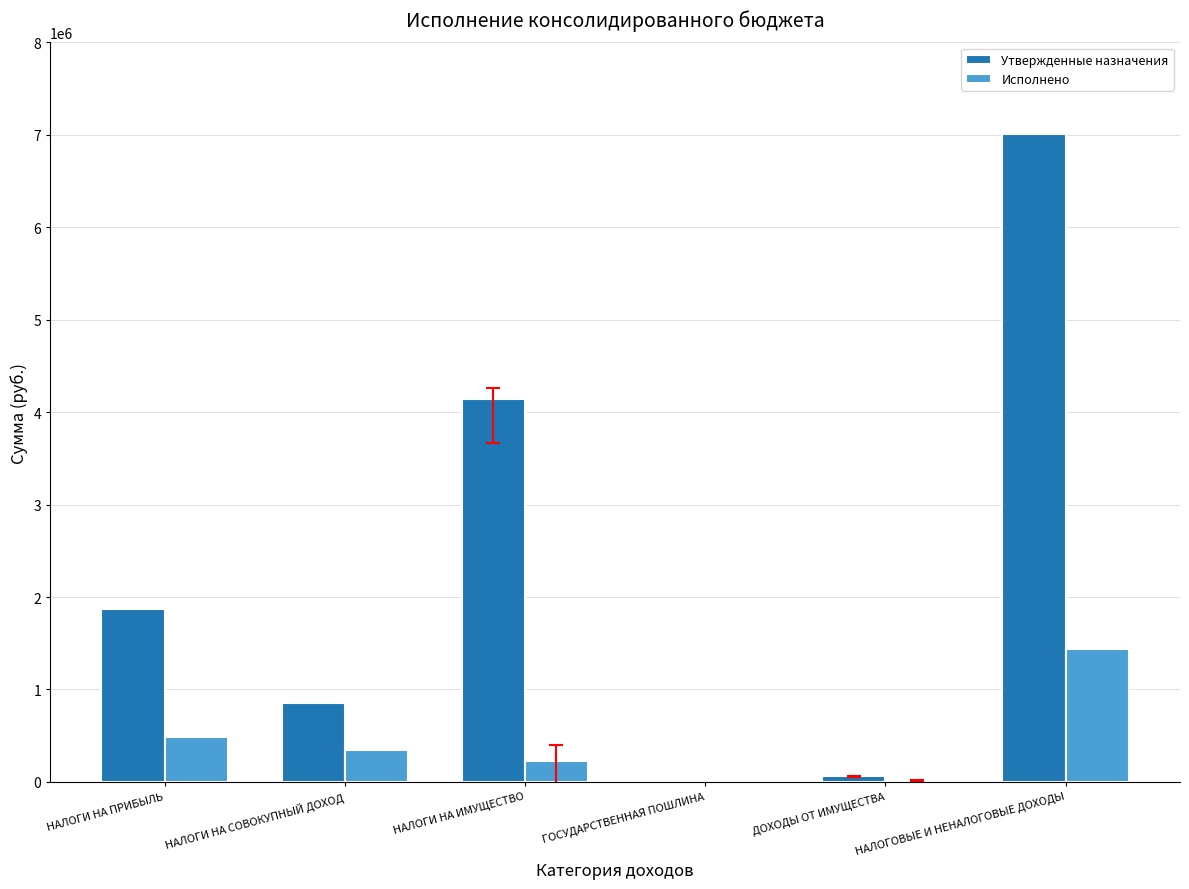

At which label is Исполнено closest to 724207?

НАЛОГИ НА ПРИБЫЛЬ